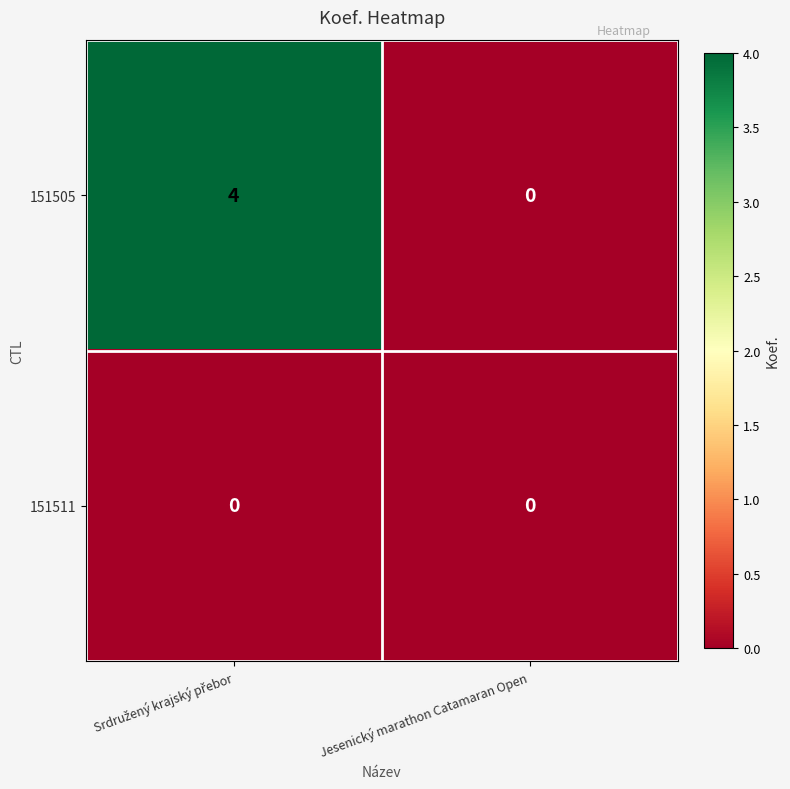

The value of 151511 at Jesenický marathon Catamaran Open is 0. True or false?

True